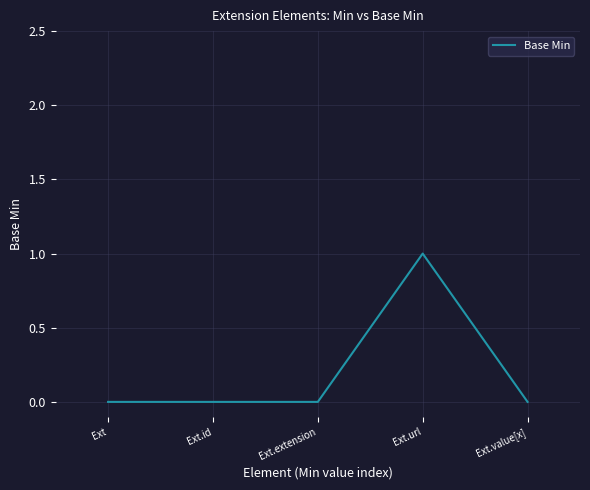

True or false: there are more than 0 points higher than both neighbors.

True